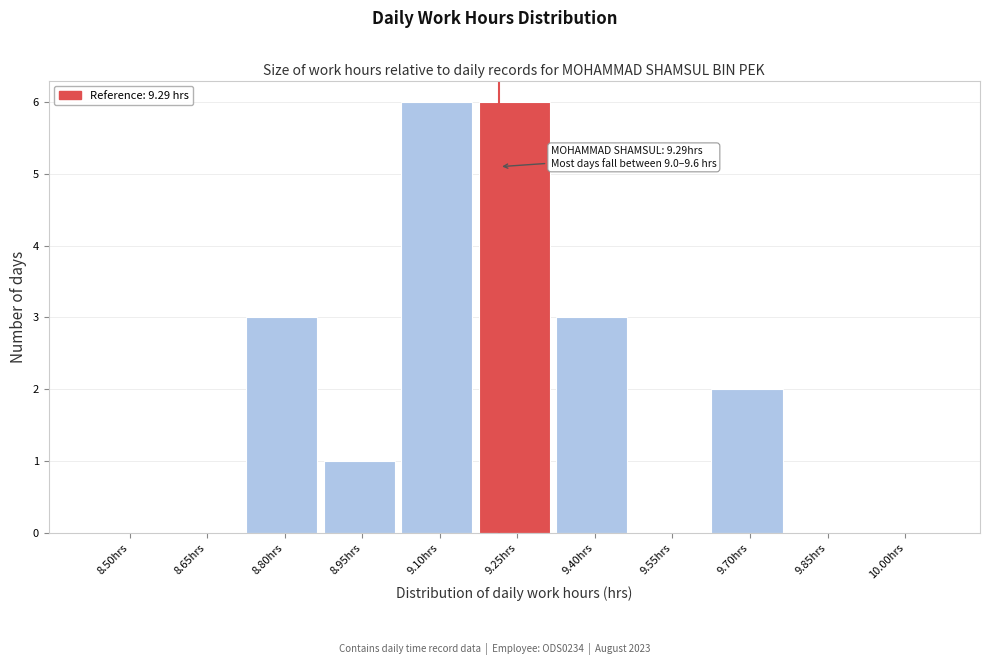

Reading left to right, extract all data points from this chart.

8.50hrs=0	8.65hrs=0	8.80hrs=3	8.95hrs=1	9.10hrs=6	9.25hrs=6	9.40hrs=3	9.55hrs=0	9.70hrs=2	9.85hrs=0	10.00hrs=0